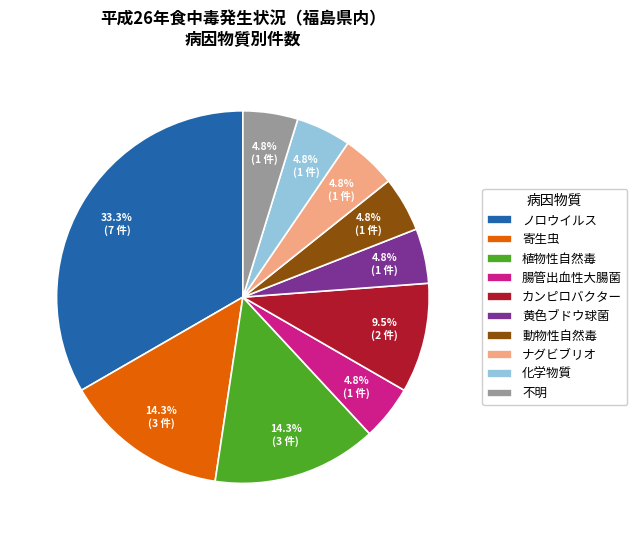

How many slices are in this pie chart?

10